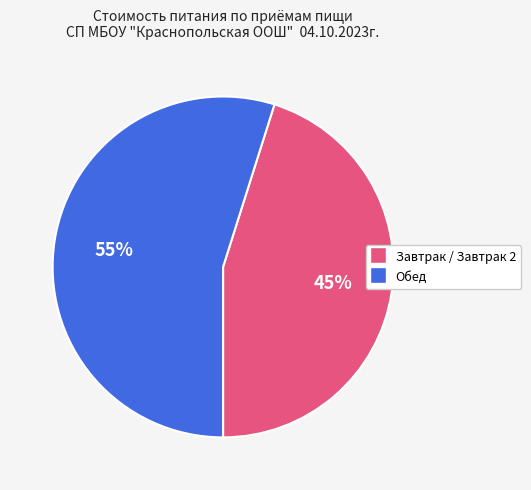

How many segments does this pie chart have?

2